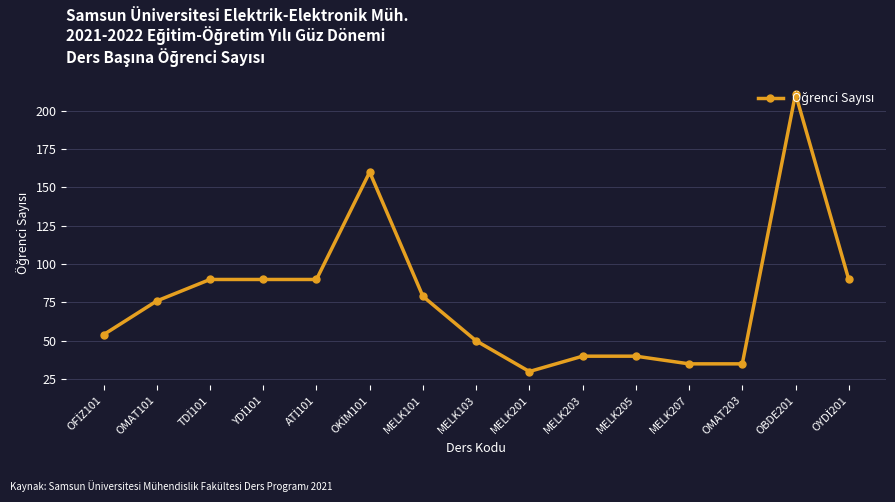

What is the difference between the values at OBDE201 and MELK203?

171